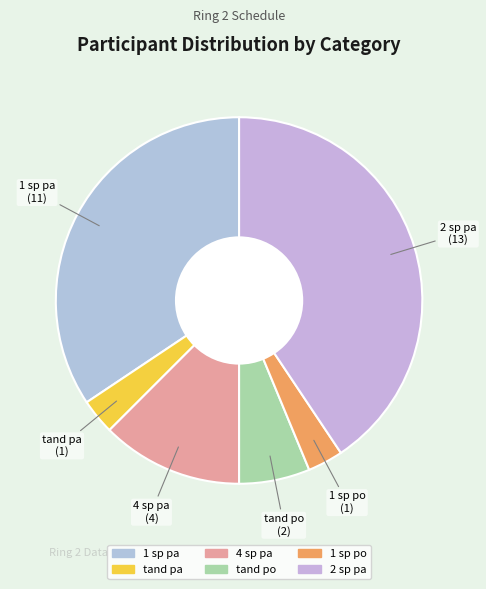

What is the ratio of the value at 2 sp pa to the value at 1 sp po?

13.0